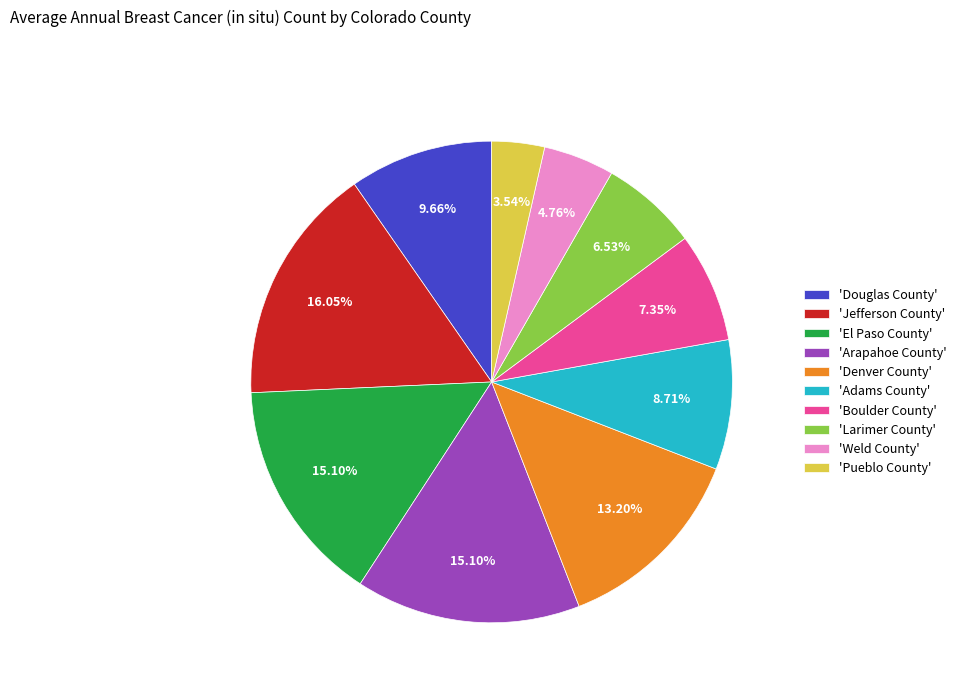

Approximately how many times larger is the value at 'Larimer County' compared to 'Denver County'?

0.5